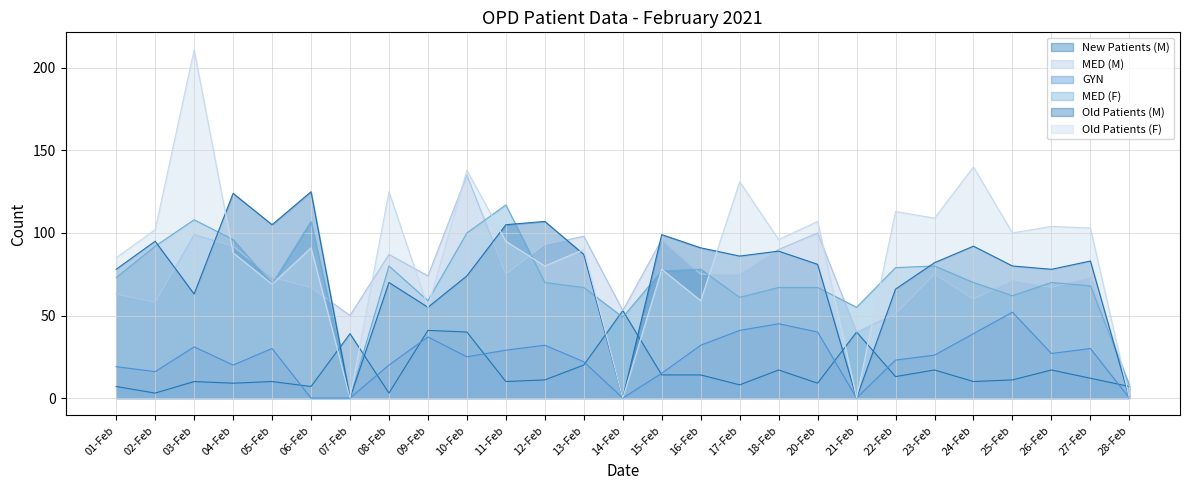

Is it true that Old Patients (M) equals 116 at 25-Feb?

False